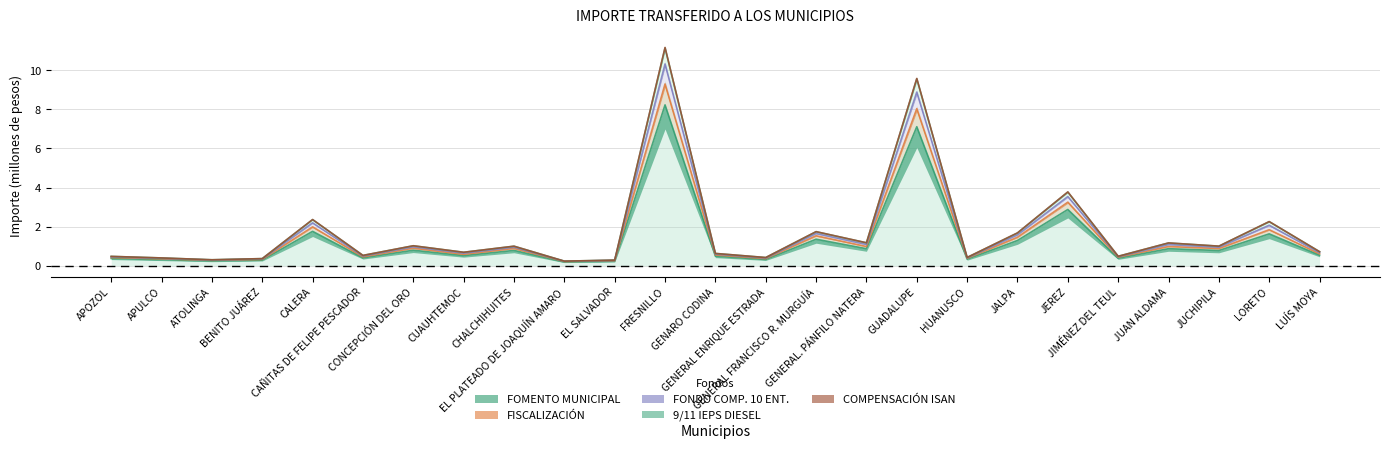

True or false: FOMENTO MUNICIPAL has more than 2 interior local peaks.

True